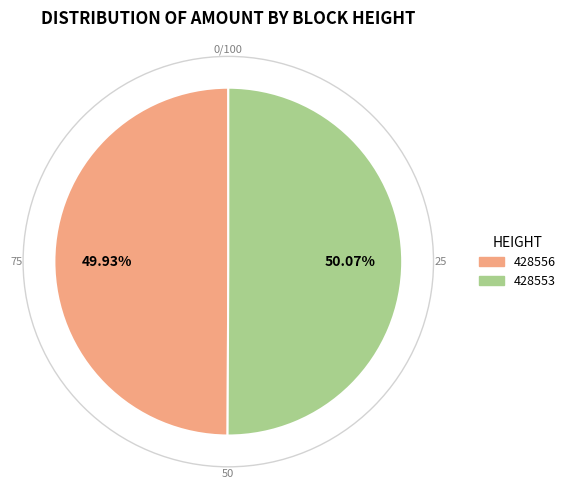

What percentage do 428553 and 428556 together represent?

100.0%